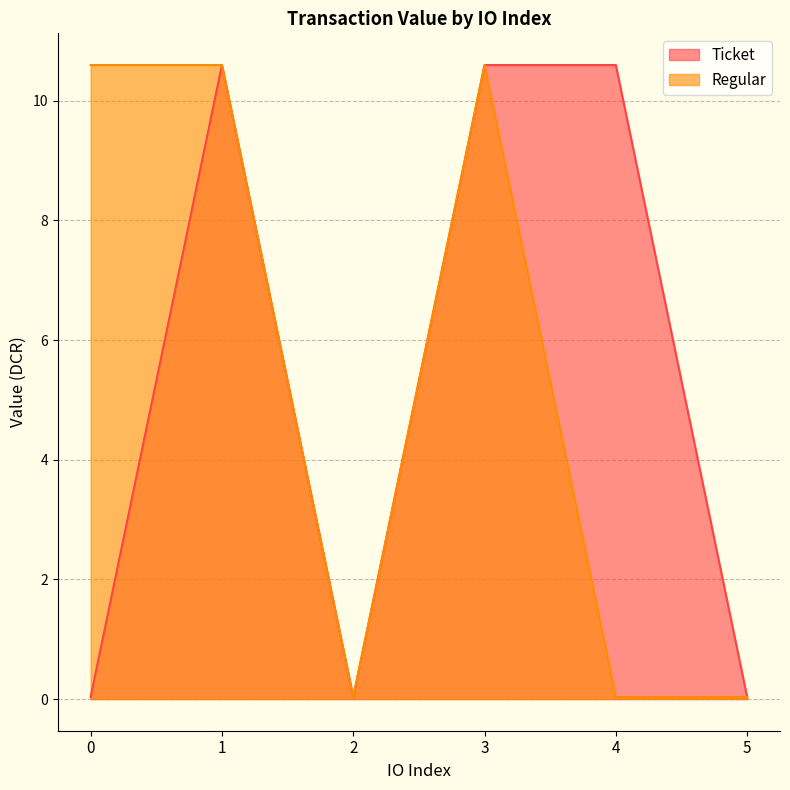

Which series has the largest total across all categories?

Ticket